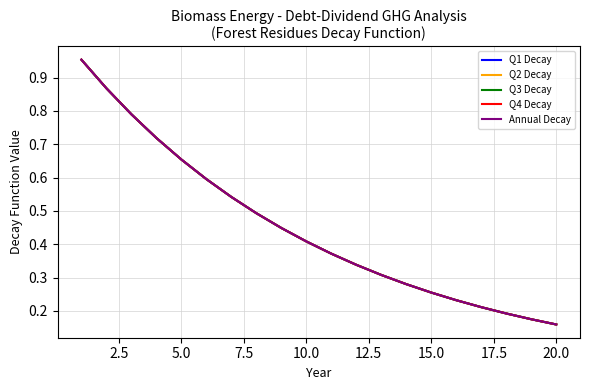

What is the value of the Q3 Decay point at the 7th from the left?

0.5